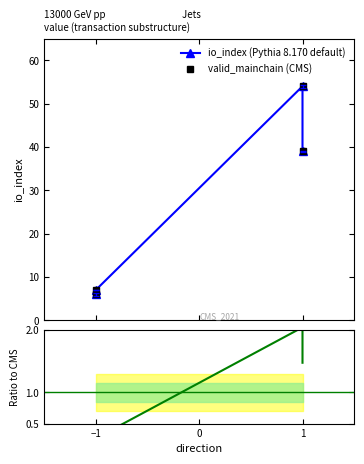

True or false: Ratio to CMS and valid_mainchain (CMS) intersect in this chart.

False